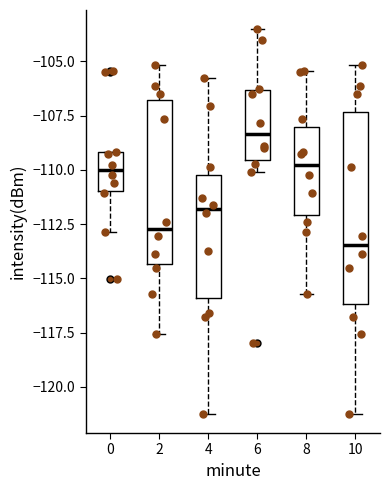

Where is the lower edge of the box at x = 6 on the y-axis? The values are not printed on the chart, so give them approximately, as read against the axis.

-109.5